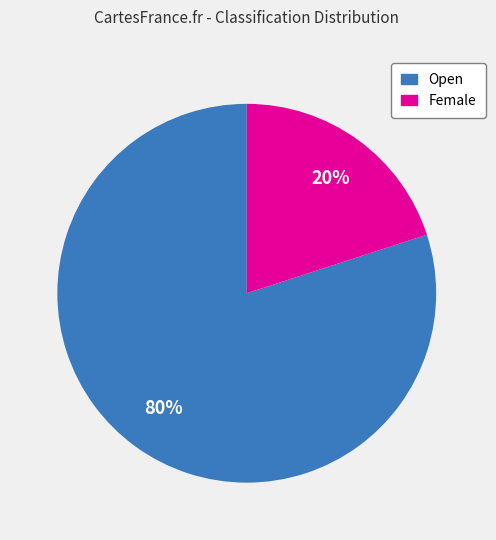

To the nearest percent, what is the difference between the largest and smallest slice percentages?

60%